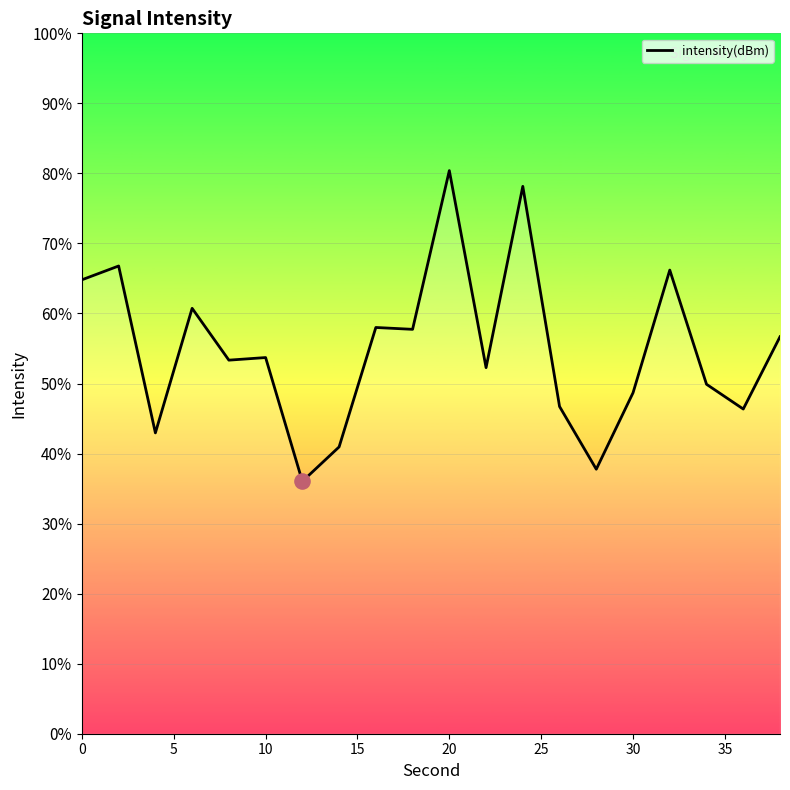

What is the difference between the maximum and minimum values?

44.4